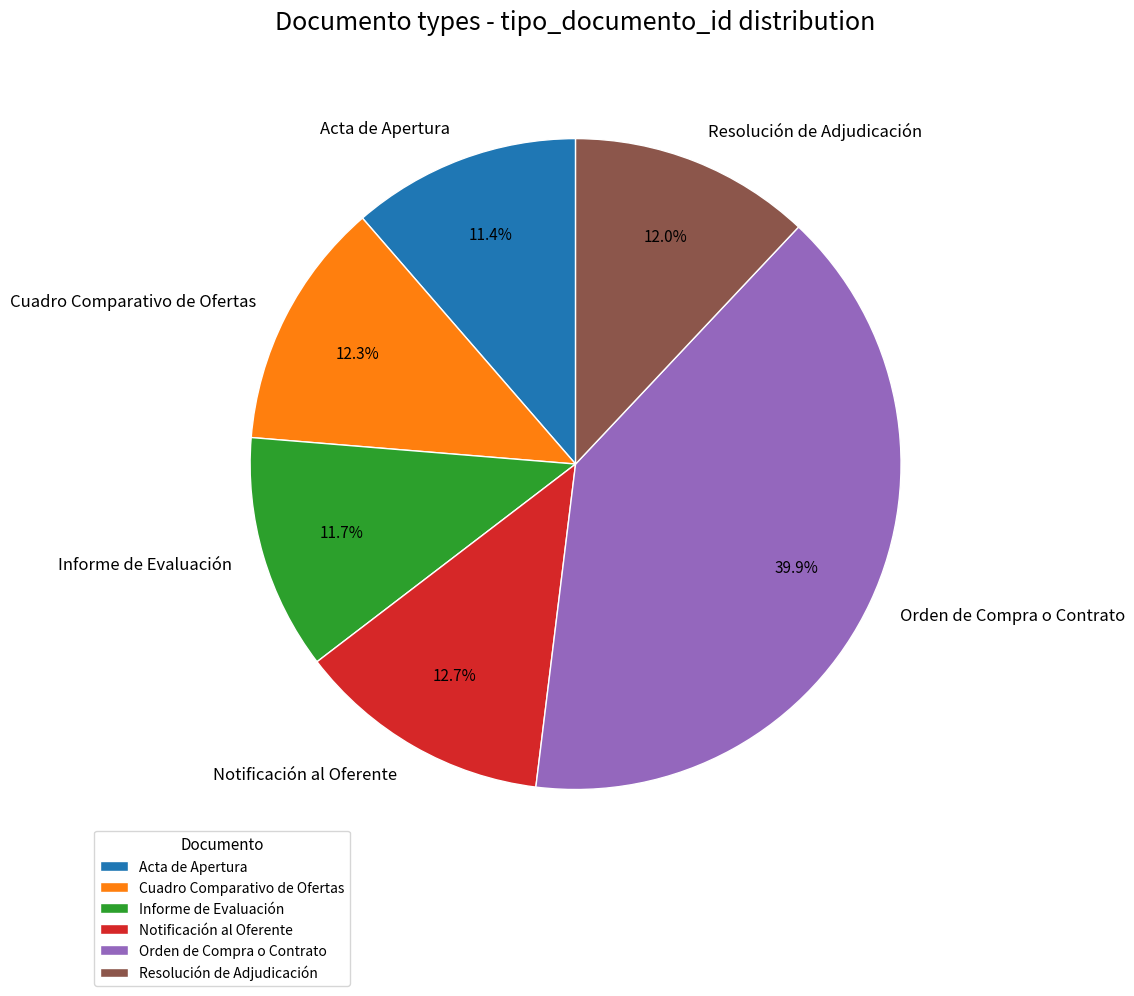

Which category has the biggest portion of the pie?

Orden de Compra o Contrato